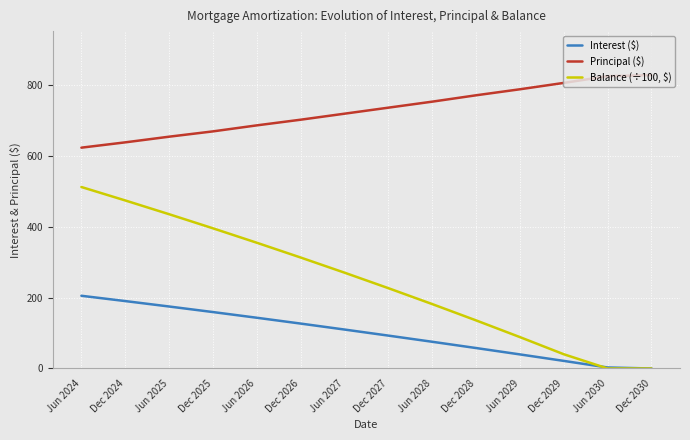

What position from the right is Jun 2028?

6